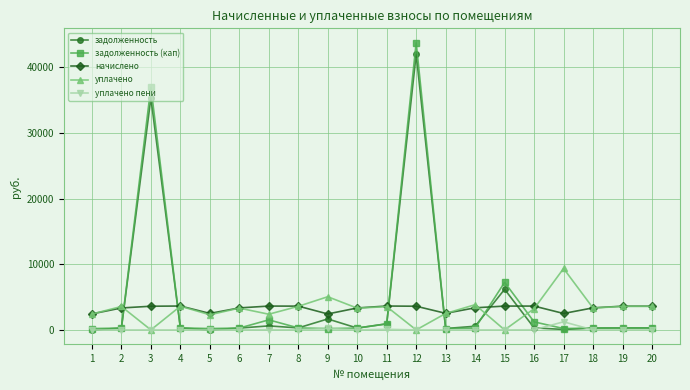

At which category is the sum across all series the highest?

12